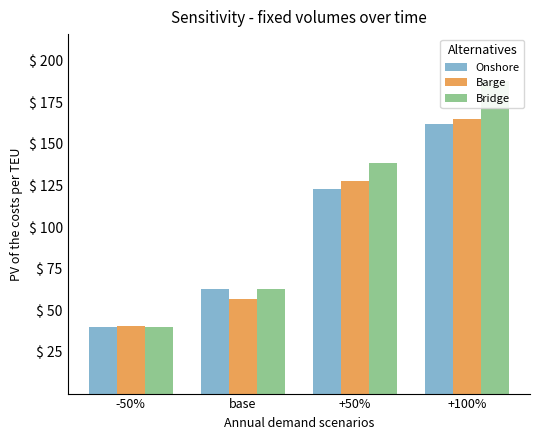

What is the average value of the Onshore series?

96.9